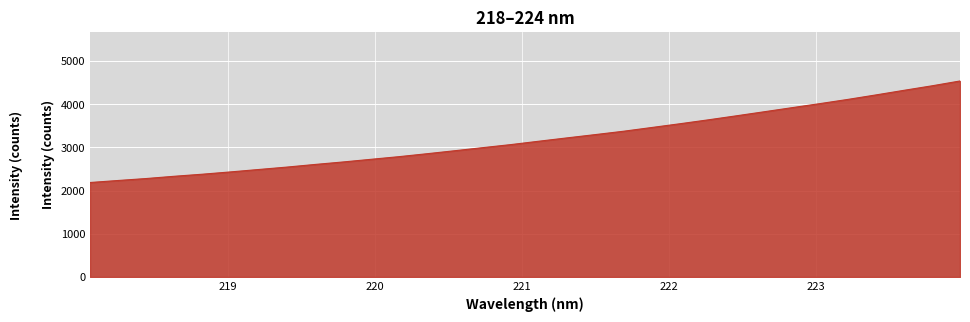

What is the difference between the maximum and minimum values?

2352.0